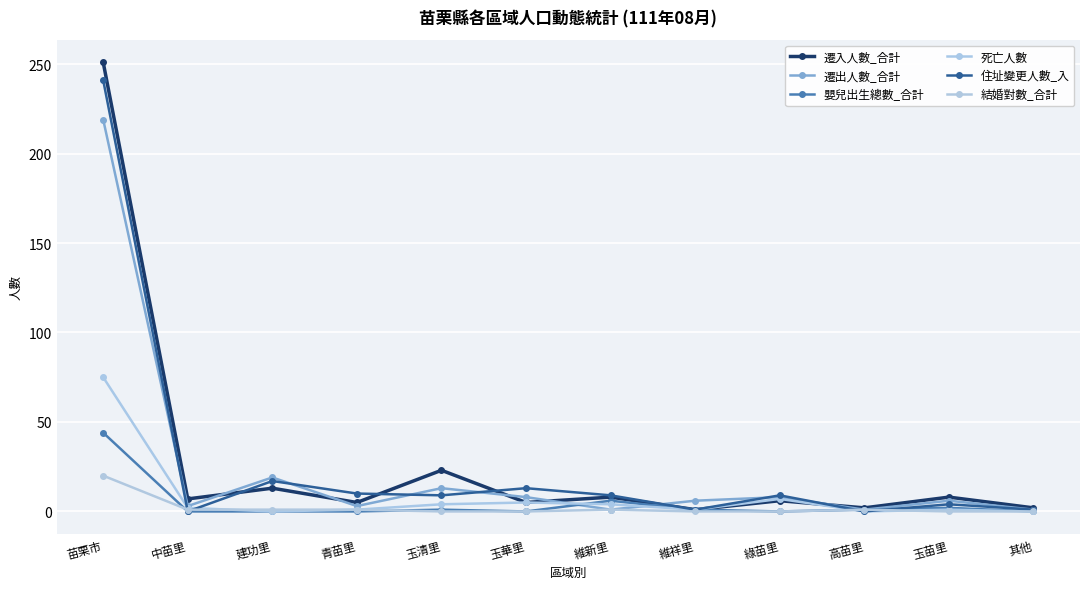

Rank the categories by 結婚對數_合計 value from highest to lowest.

苗栗市, 中苗里, 建功里, 青苗里, 維新里, 高苗里, 玉清里, 玉華里, 維祥里, 綠苗里, 玉苗里, 其他